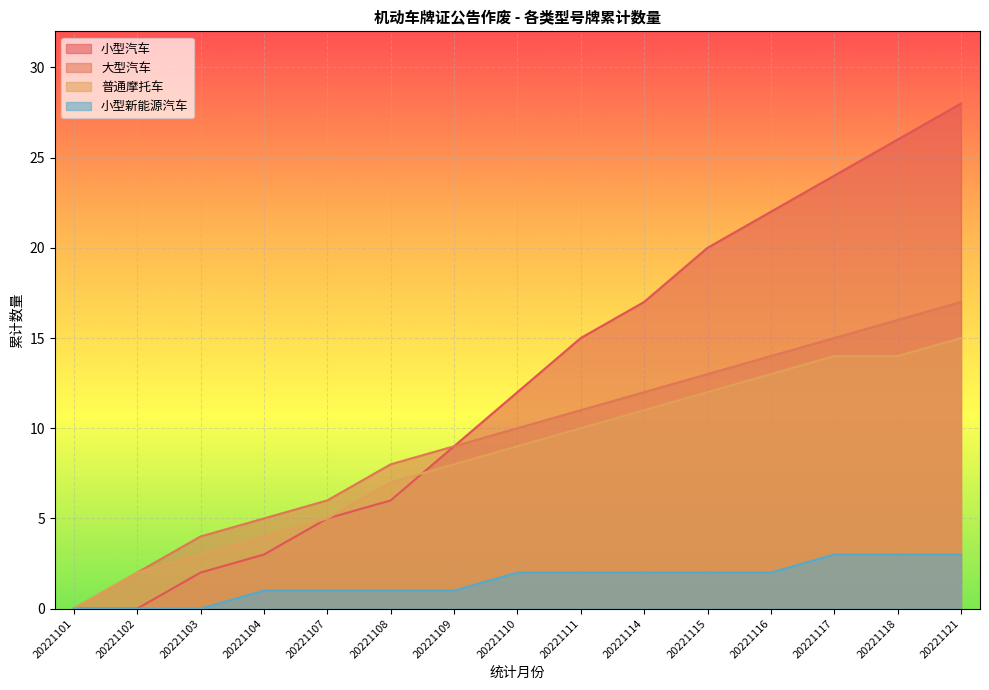

How many data points in 普通摩托车 are above 9?

7